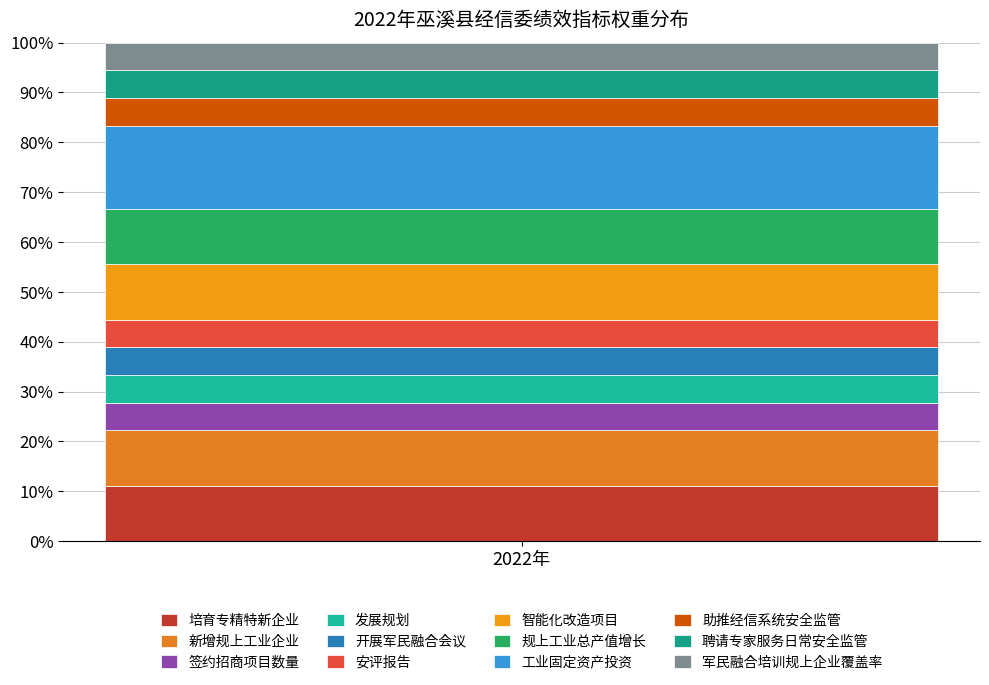

How many data points does each series have?

1